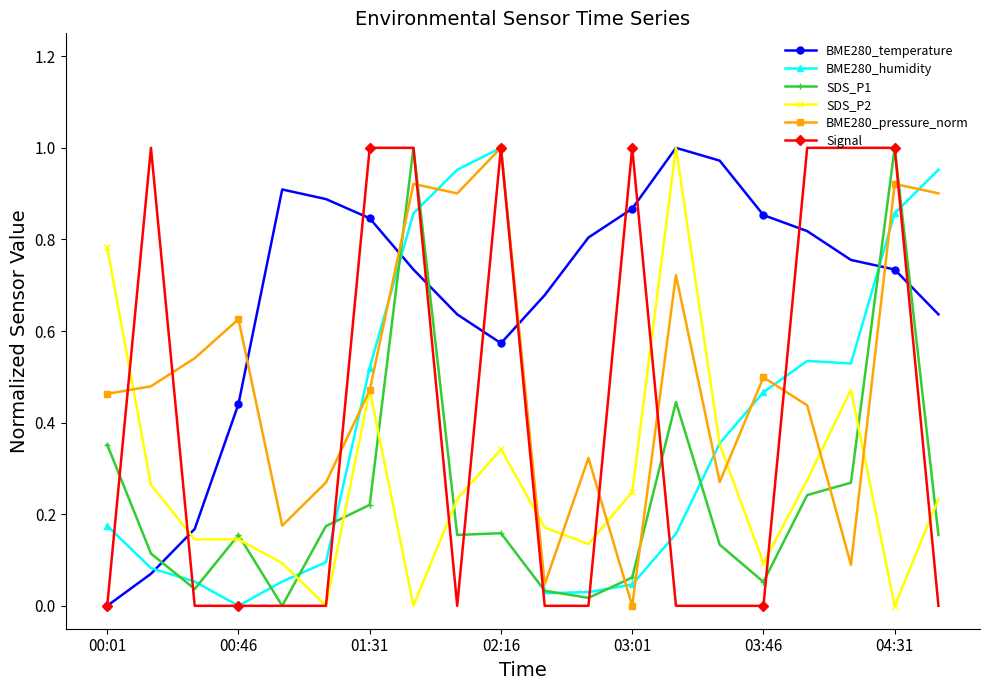

True or false: BME280_temperature and BME280_pressure_norm intersect in this chart.

True